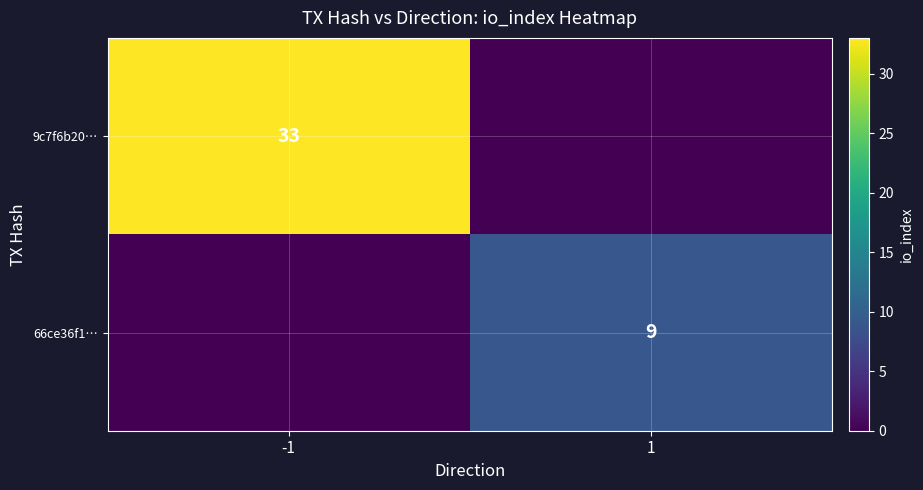

Is the value of 66ce36f1… at 1 greater than the value of 9c7f6b20… at -1?

No